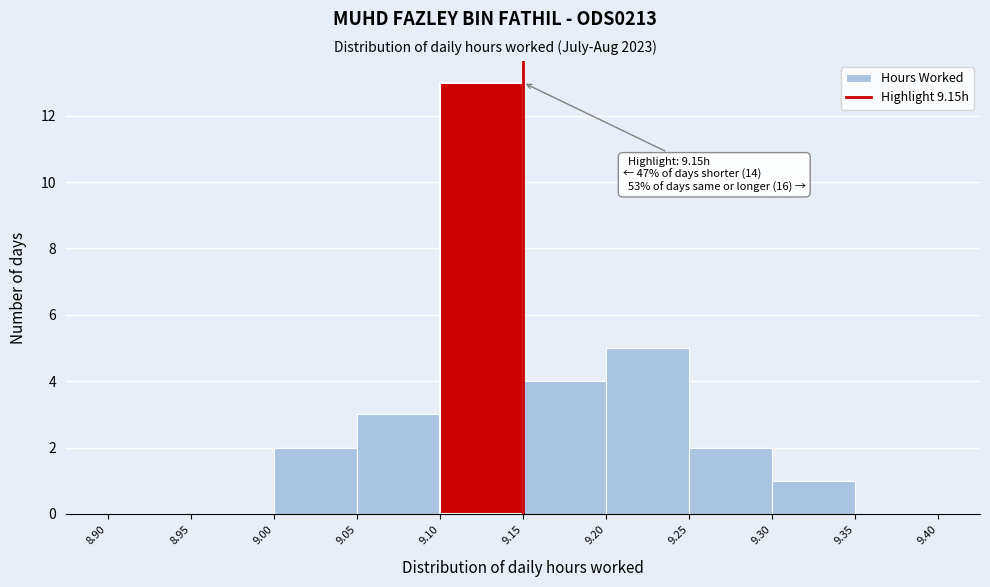

Which range on the x-axis has the tallest bar?

9.10 to 9.15